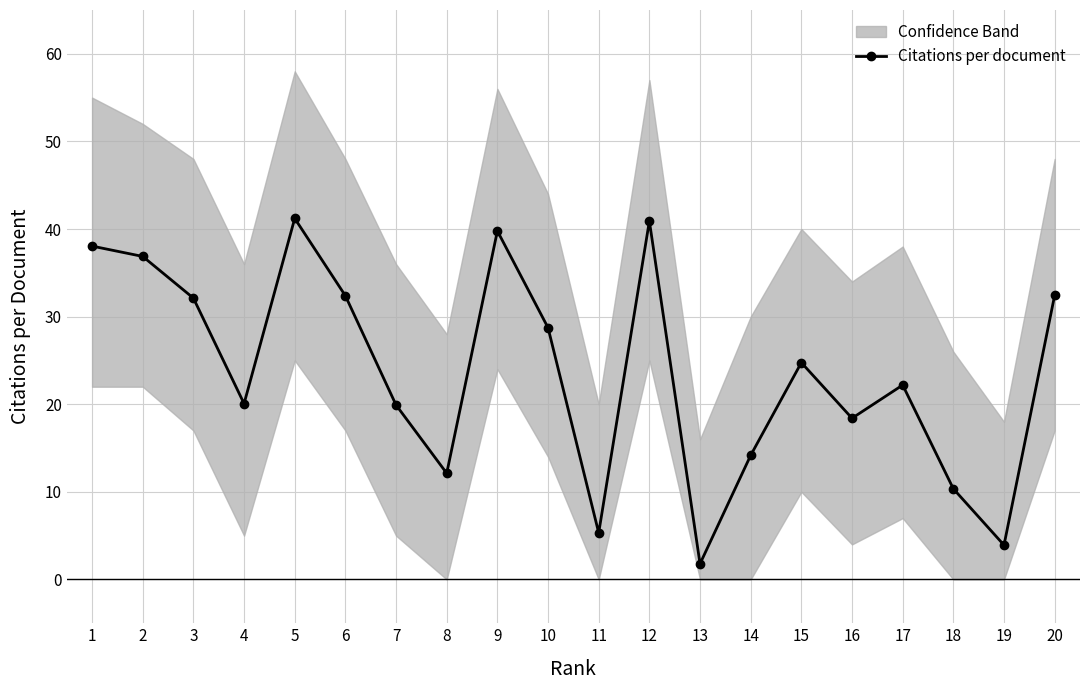

What is the difference between the values at 12 and 17?

18.7